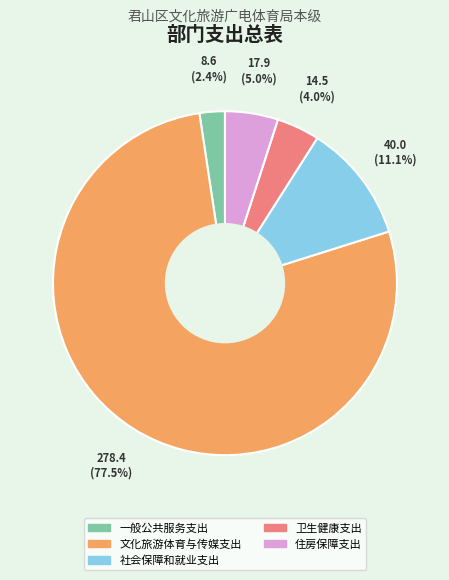

What is the total percentage of 文化旅游体育与传媒支出 and 住房保障支出?

82.5%